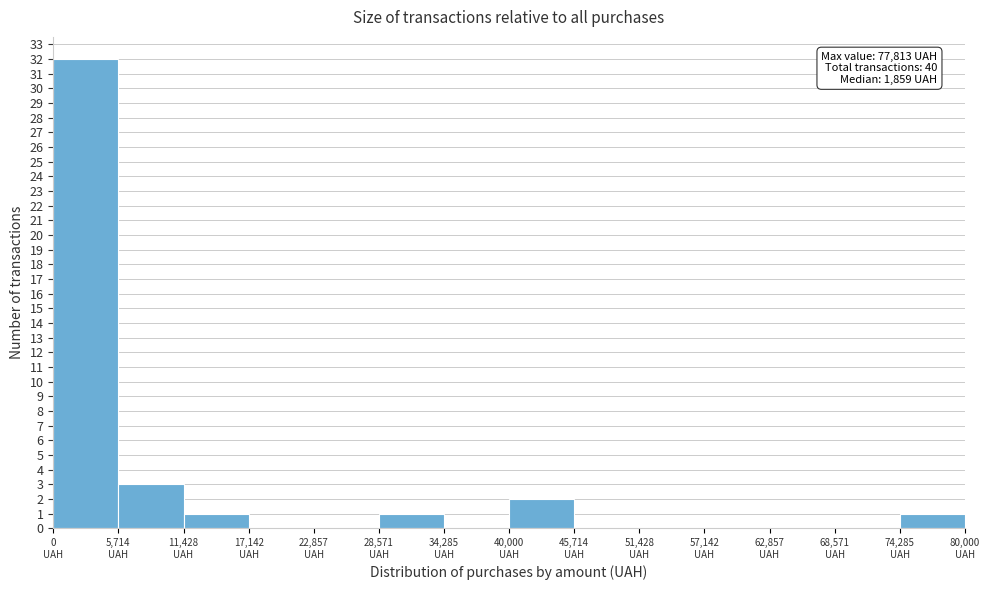

Which range on the x-axis has the tallest bar?

0 to 6000